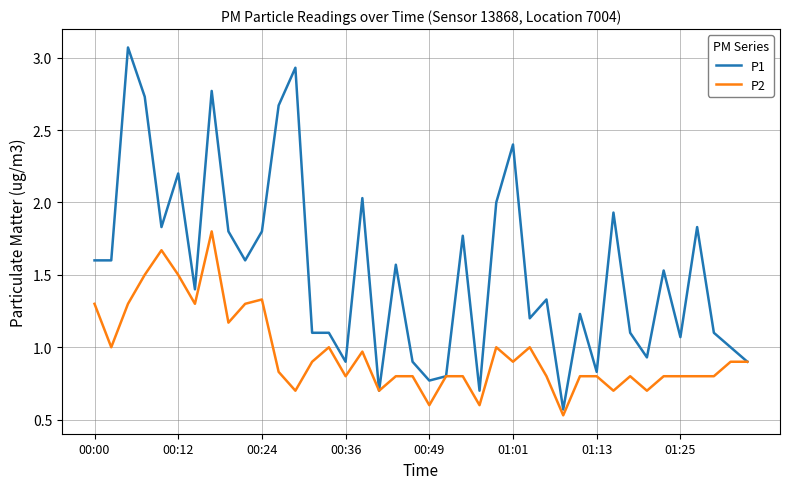

Rank the series by their average value, from highest to lowest.

P1, P2